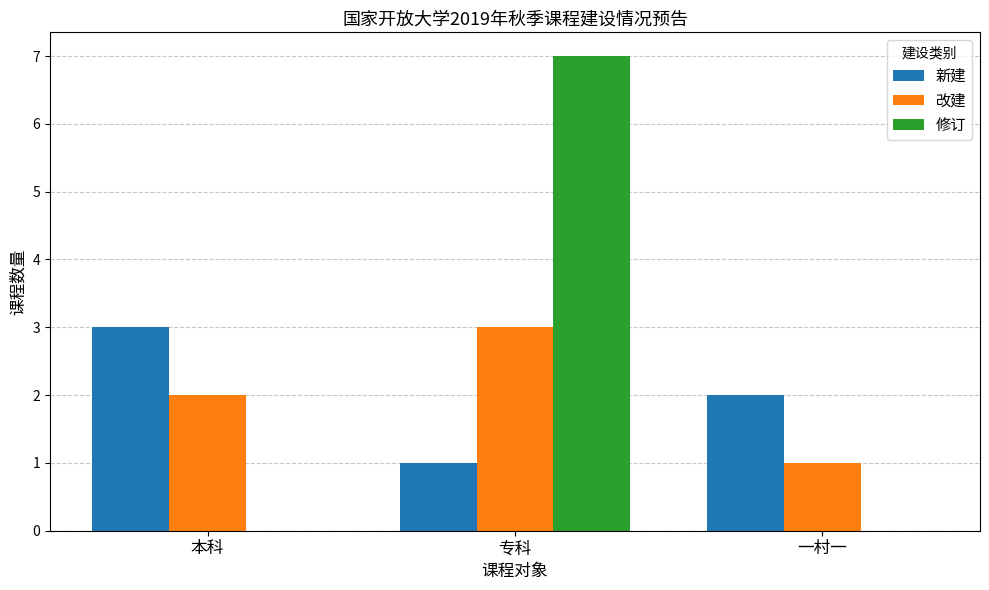

Which series has the largest total across all categories?

修订